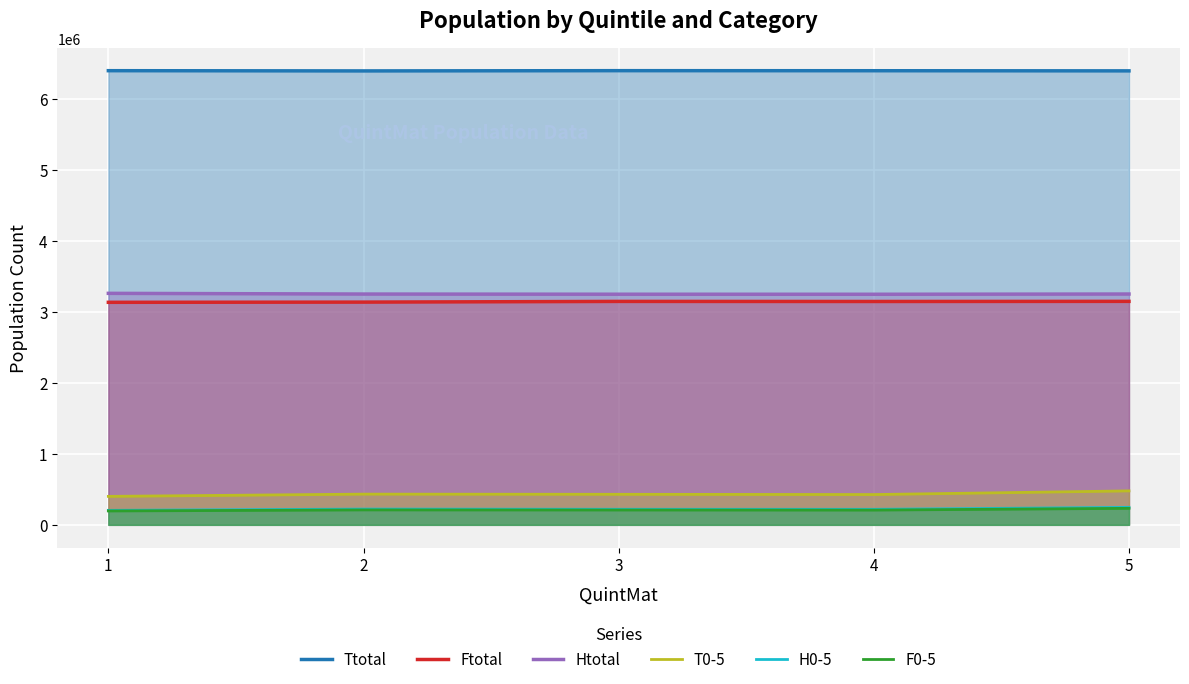

At which label is F0-5 closest to 214222?

2